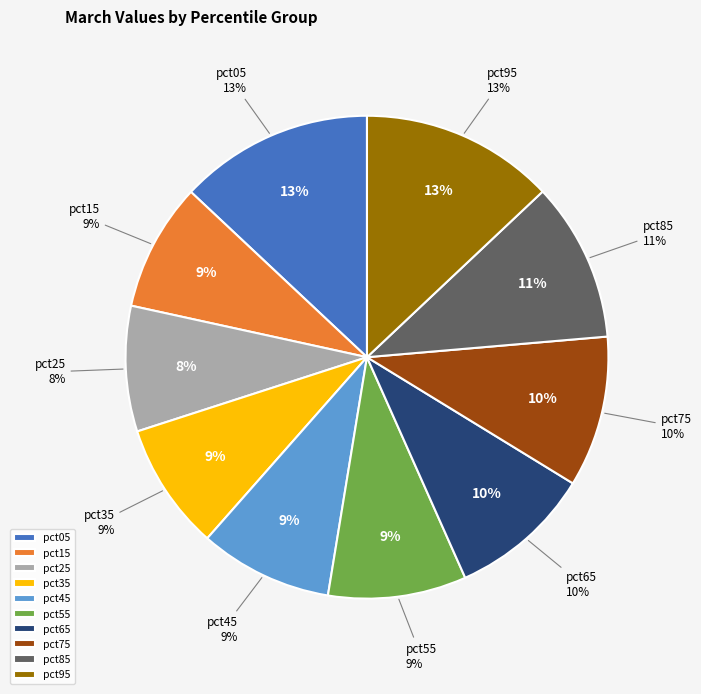

Count the number of slices in the pie.

10